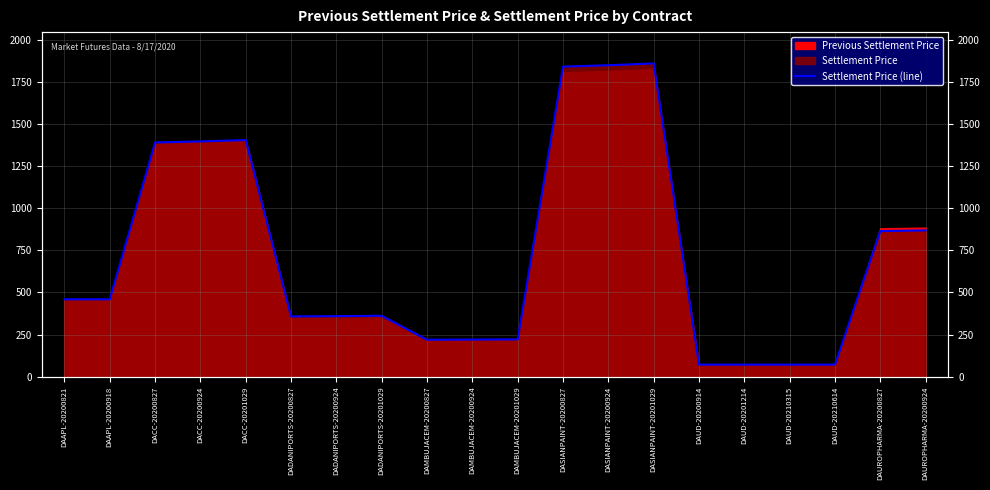

Reading left to right, transcribe all the data shown in this chart.

459.6	459.6	1389.7	1396.0	1404.1	358.0	359.6	361.7	219.7	220.7	221.9	1839.4	1847.9	1858.5	72.2	72.2	72.2	72.2	864.3	868.2